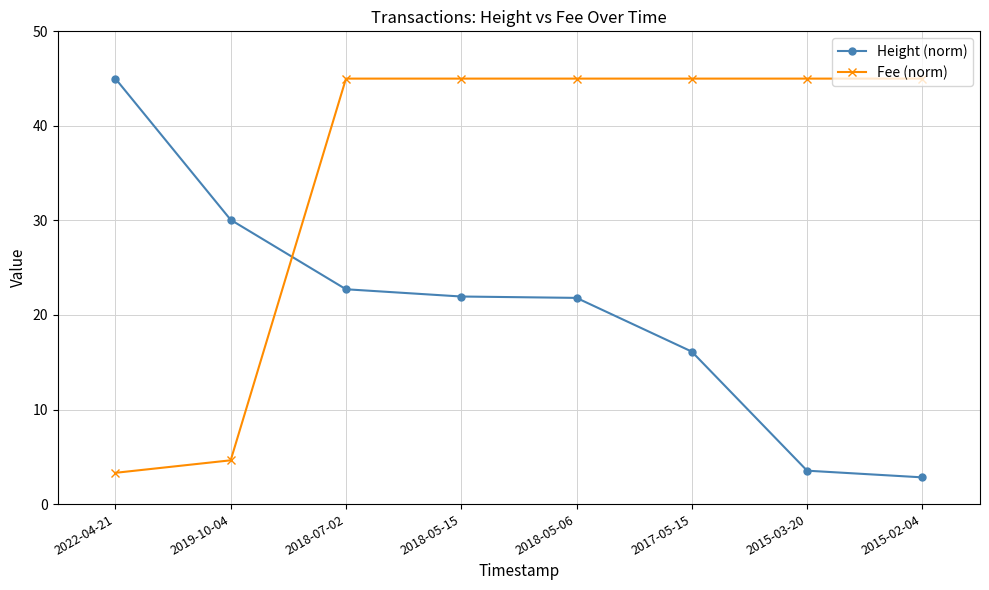

At which label does Height (norm) first exceed 21?

2022-04-21